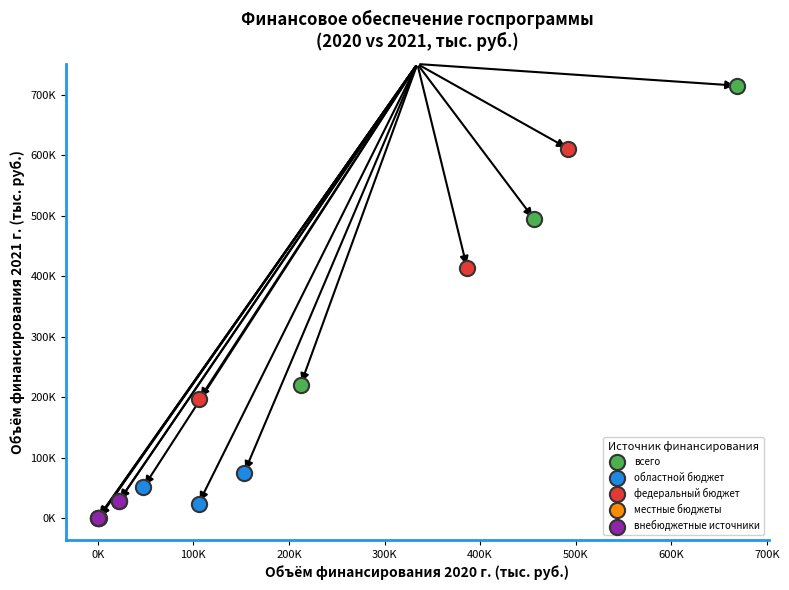

Which series reaches the maximum Y coordinate?

всего